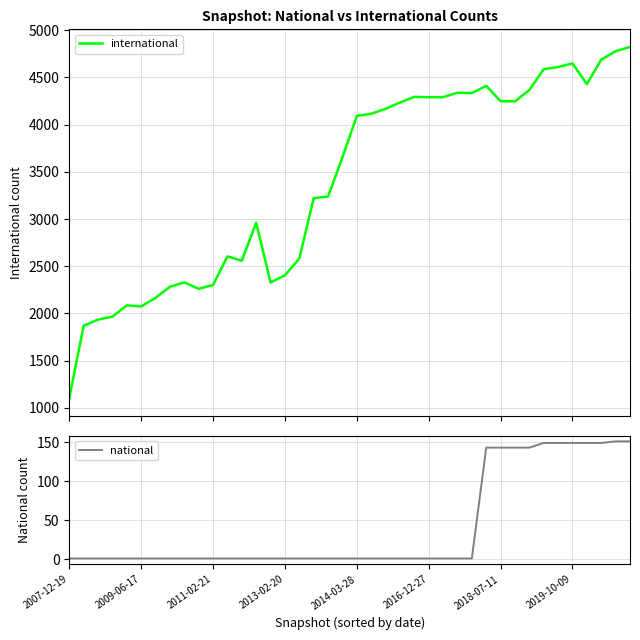

What is the difference between the second highest and second lowest values in the international series?

2906